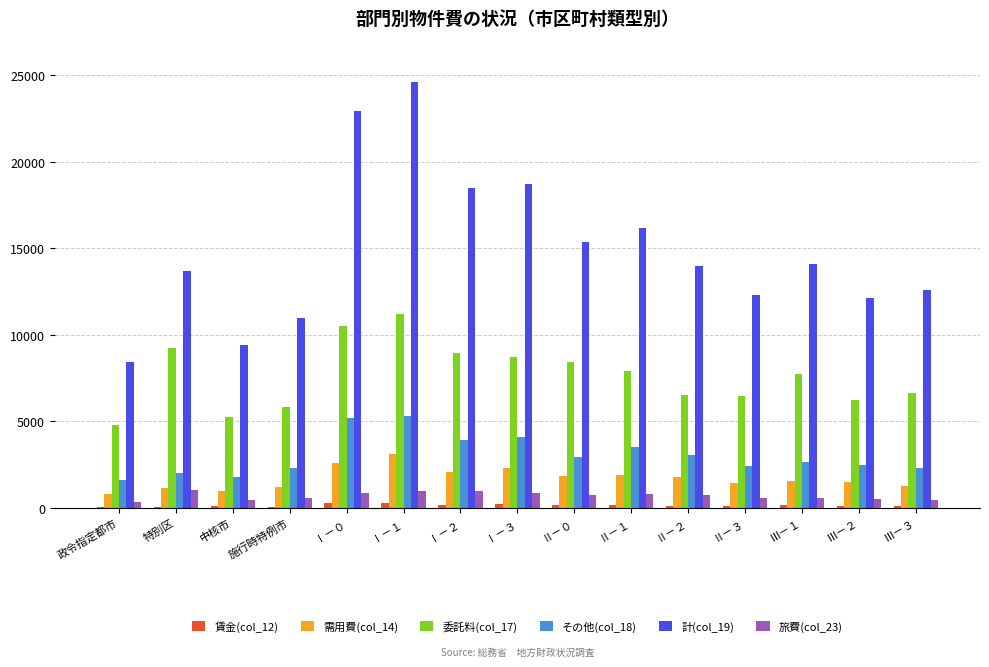

The value of 需用費(col_14) at Ⅲ－１ is 1562. True or false?

True